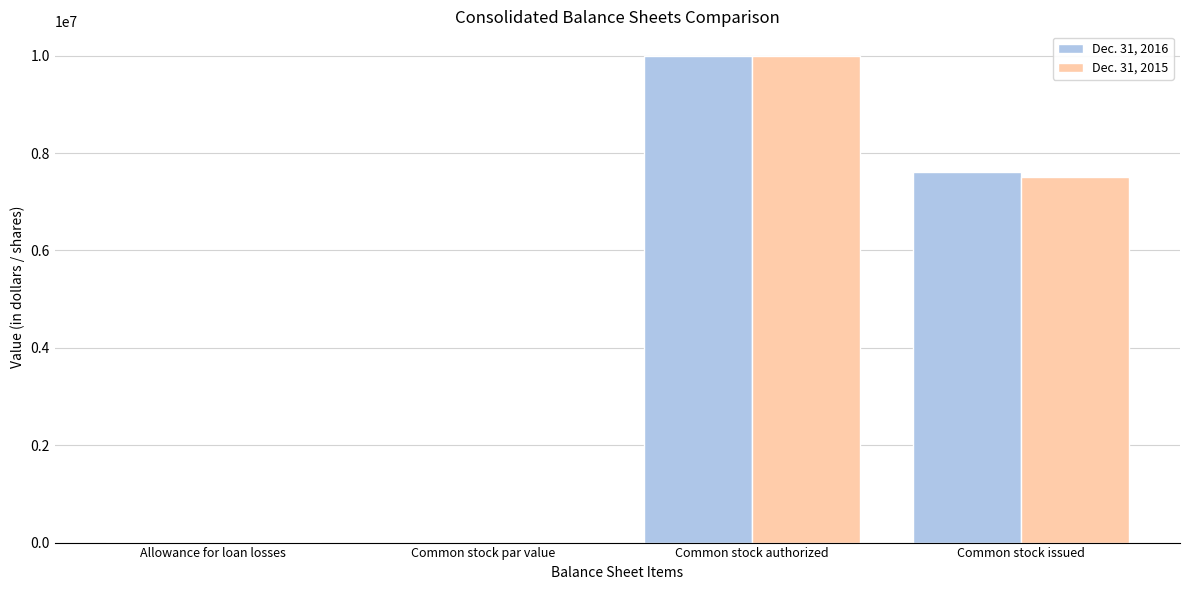

Is the value of Dec. 31, 2015 at Common stock issued greater than the value of Dec. 31, 2016 at Allowance for loan losses?

Yes